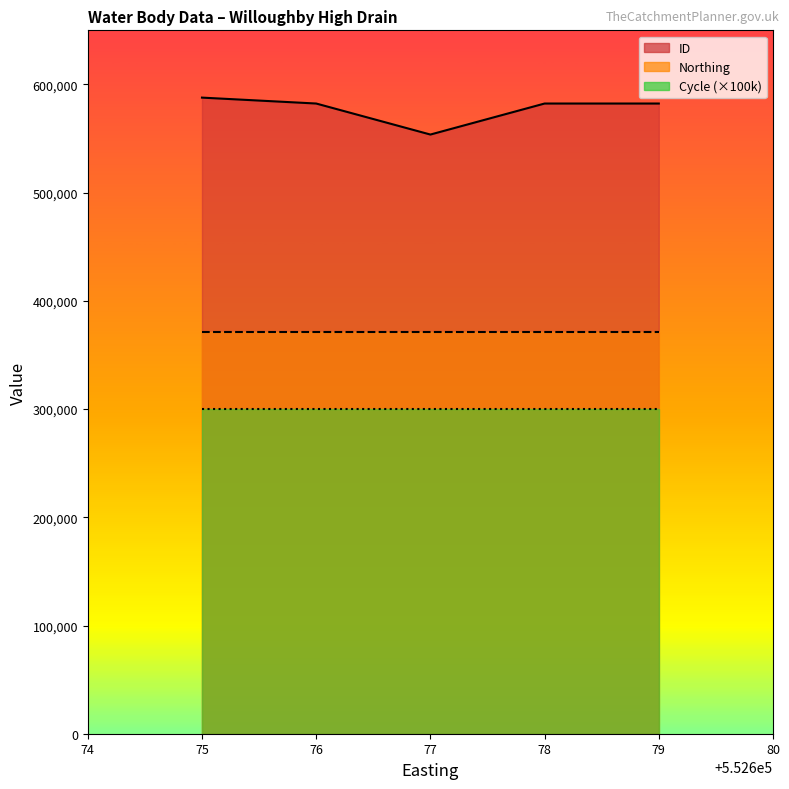

Reading left to right, extract all data points from this chart.

ID: 552677=587827	552677=582363	552677=553696	552677=582361	552677=582360
Northing: 552677=371608	552677=371608	552677=371608	552677=371608	552677=371608
Cycle: 552677=3	552677=3	552677=3	552677=3	552677=3